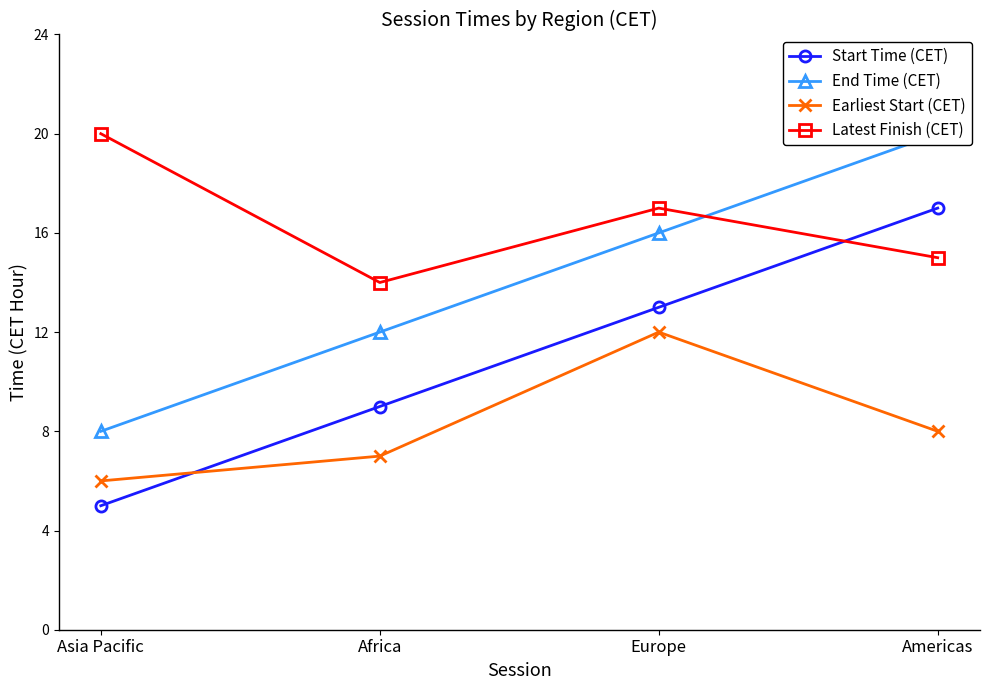

True or false: Earliest Start (CET) and Latest Finish (CET) cross at least once.

False